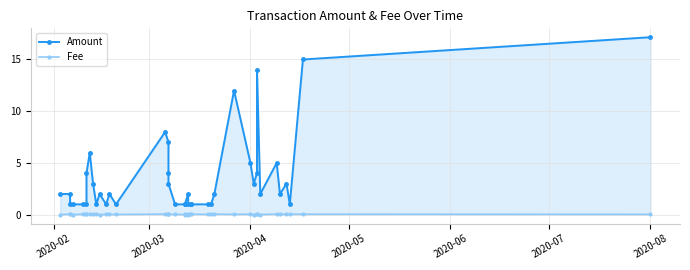

Reading right to left, extract all data points from this chart.

Amount: 17.2	15.0	1.0	3.0	2.0	5.0	2.0	14.0	4.0	3.0	5.0	12.0	2.0	1.0	1.0	1.0	1.0	1.0	2.0	1.0	1.0	1.0	3.0	4.0	7.0	8.0	1.0	2.0	1.0	2.0	1.0	3.0	6.0	4.0	1.0	1.0	1.0	1.0	2.0	2.0
Fee: 0.0	0.1	0.1	0.0	0.1	0.1	0.0	0.0	0.1	0.0	0.1	0.0	0.1	0.1	0.0	0.1	0.0	0.0	0.0	0.0	0.0	0.0	0.0	0.0	0.1	0.1	0.0	0.0	0.0	0.0	0.1	0.0	0.1	0.1	0.1	0.1	0.0	0.1	0.1	0.0